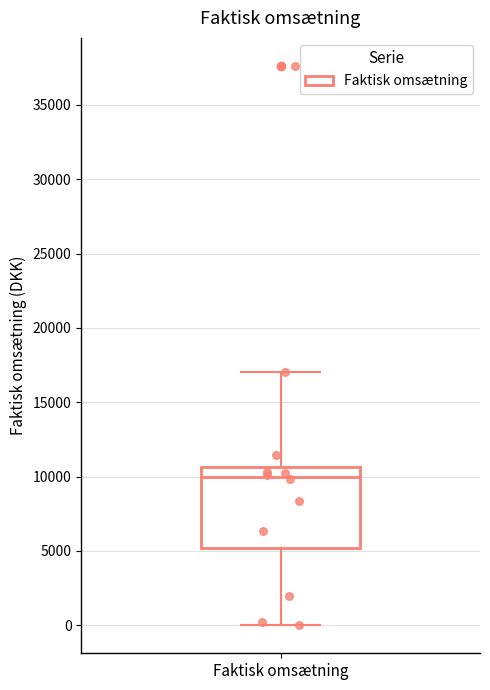

Where is the upper edge of the box for Faktisk omsætning on the y-axis? The values are not printed on the chart, so give them approximately, as read against the axis.

10500